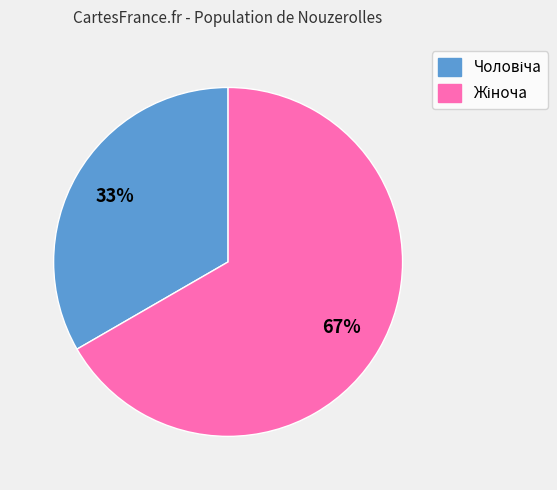

Is there a majority slice in this chart?

Yes